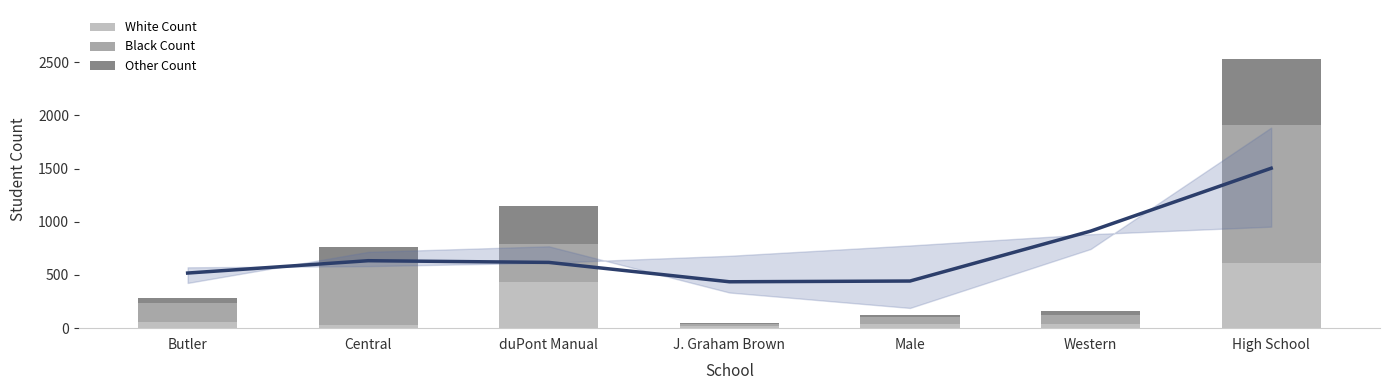

Is it true that White Count equals 857 at High School?

False